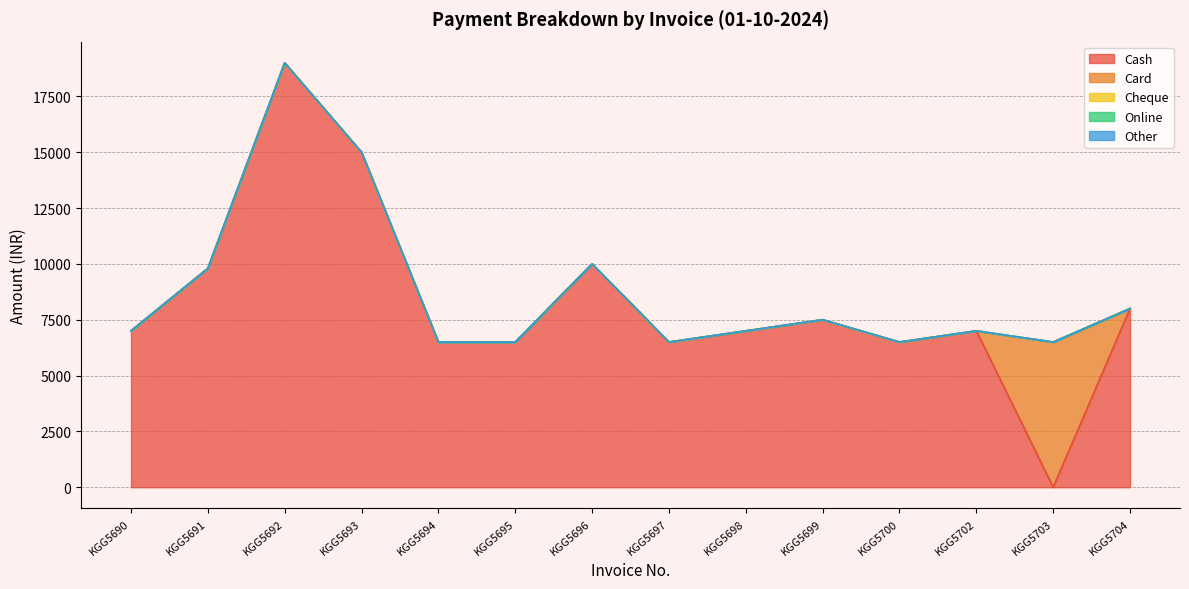

At which label is Cash closest to 9500?

KGG5691